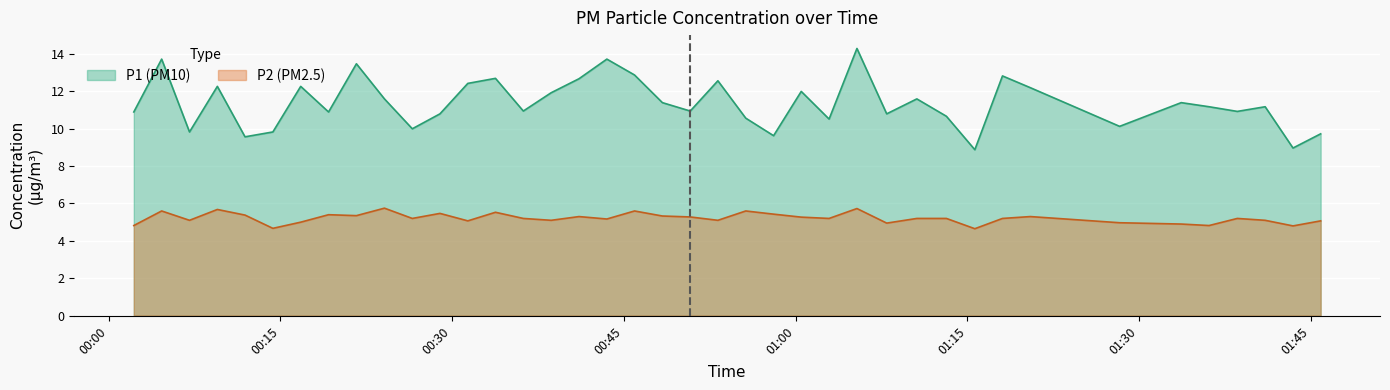

What is the difference between the maximum and minimum values in the P1 series?

5.4